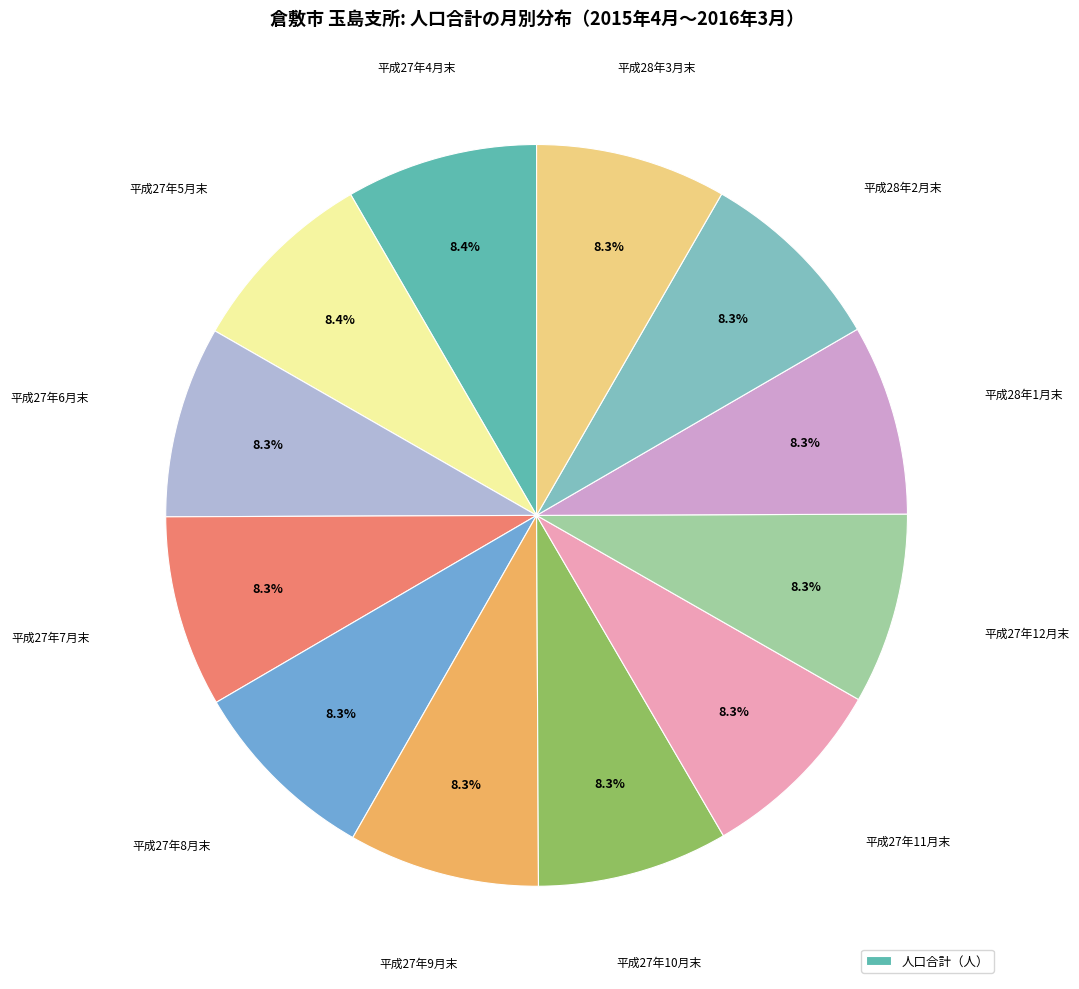

How many slices are in this pie chart?

12